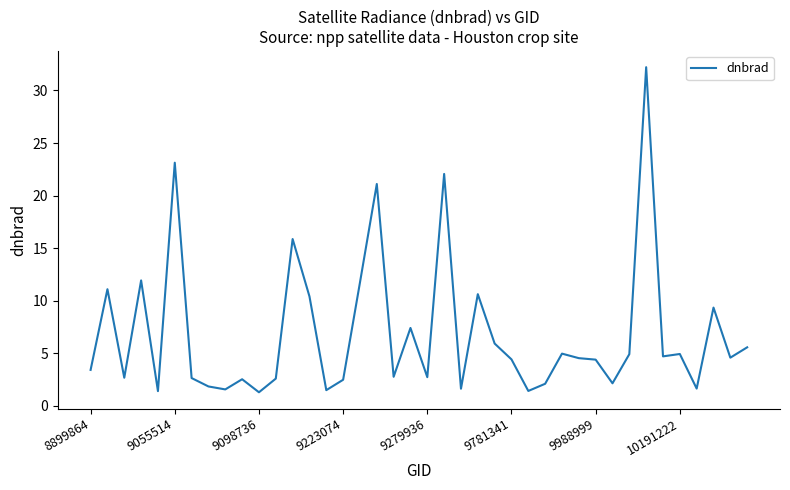

Count the number of values greater than 4.

22